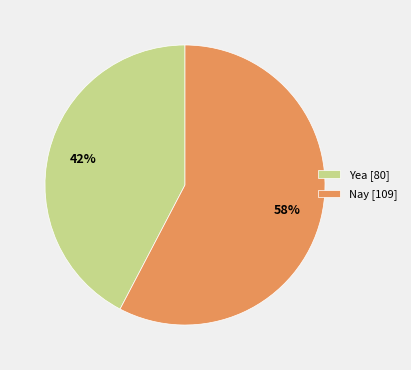

To the nearest percent, what is the combined percentage of Yea and Nay?

100%